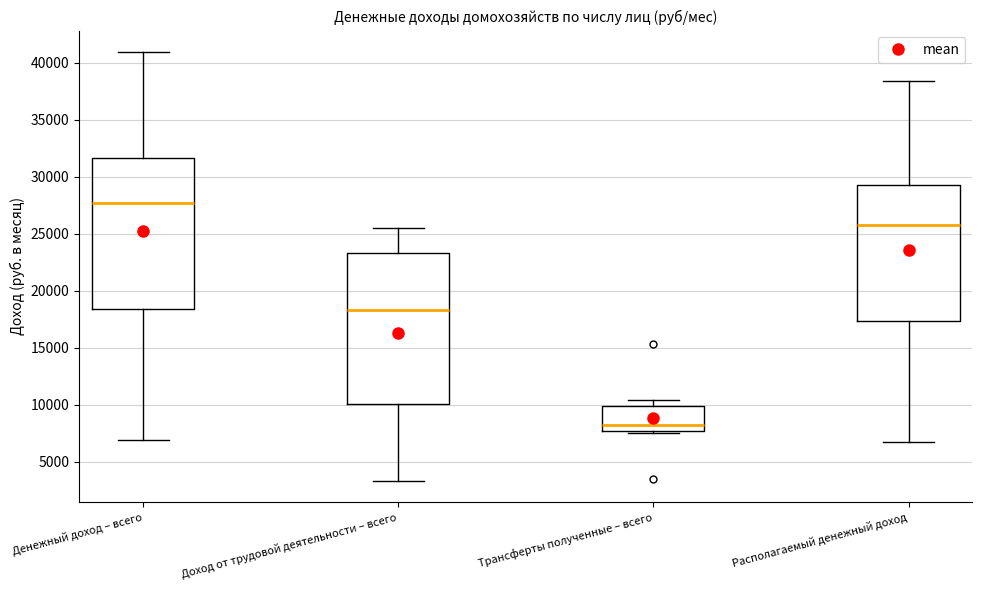

Where does the upper whisker of the box for Трансферты полученные – всего end on the y-axis? The values are not printed on the chart, so give them approximately, as read against the axis.

10500